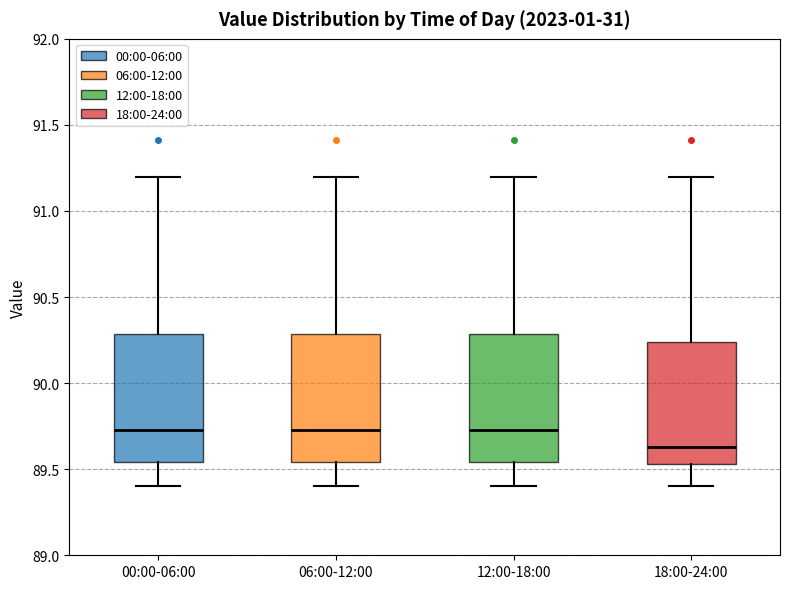

Reading left to right, read every box against the y-axis: the position of its median line, the range the box covers, and the ends of its whiskers. The values are not printed on the chart, so give them approximately, as read against the axis.

00:00-06:00: median 89.75, box 89.55 to 90.30, whiskers 89.40 to 91.20
06:00-12:00: median 89.75, box 89.55 to 90.30, whiskers 89.40 to 91.20
12:00-18:00: median 89.75, box 89.55 to 90.30, whiskers 89.40 to 91.20
18:00-24:00: median 89.65, box 89.55 to 90.25, whiskers 89.40 to 91.20